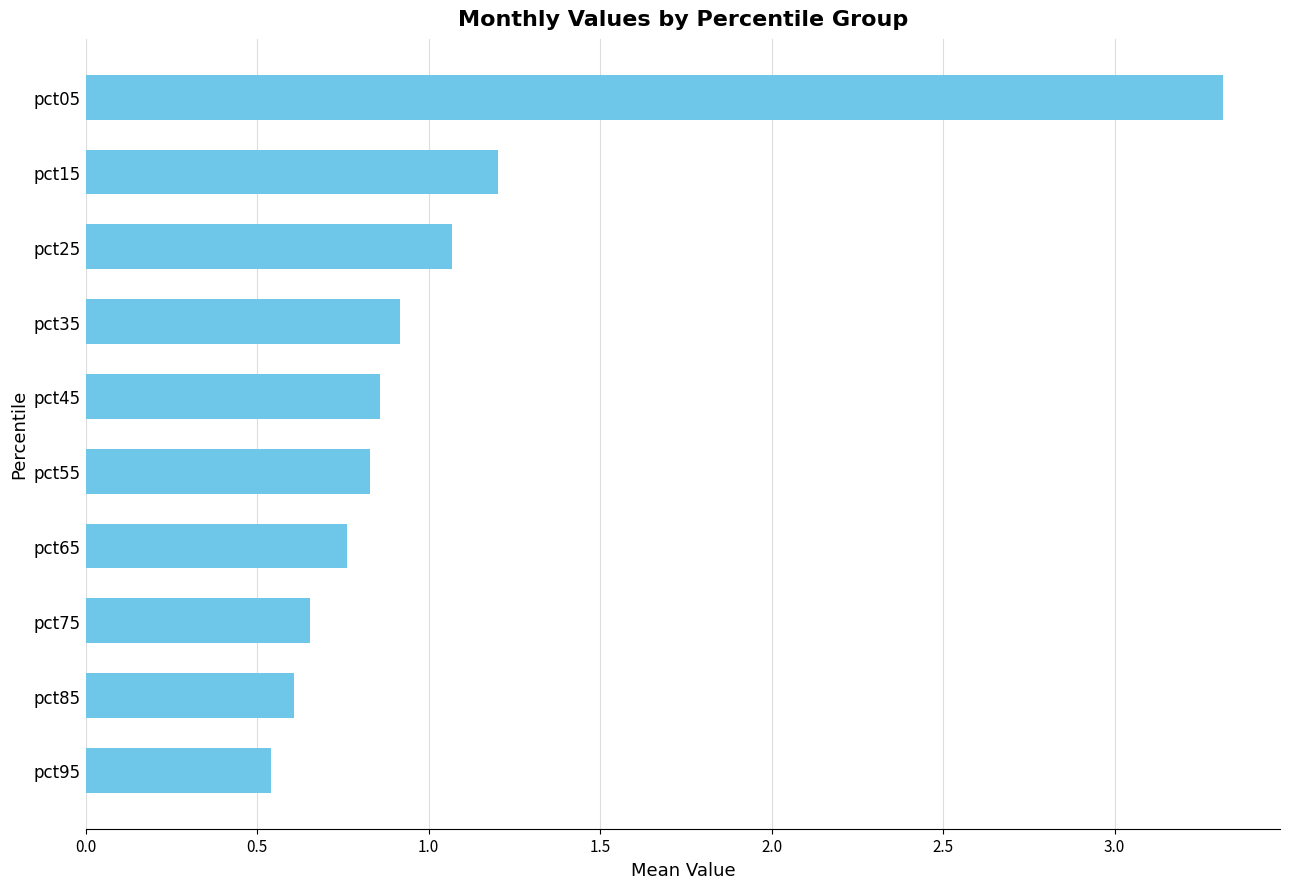

What is the change in value from pct25 to pct85?

-0.5